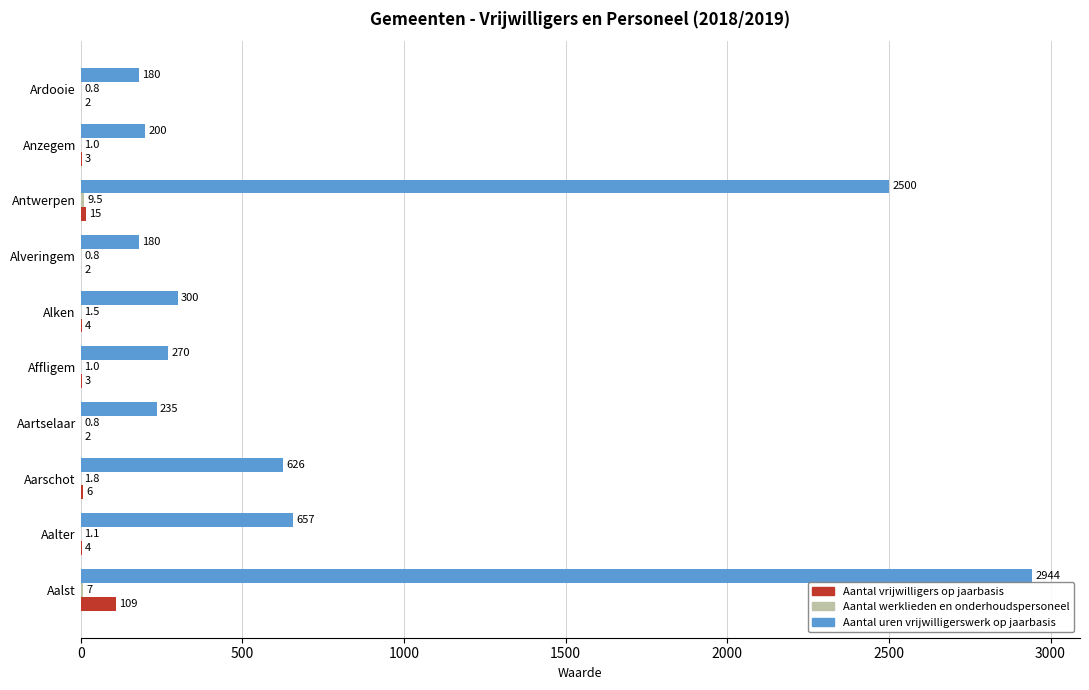

True or false: Aantal uren vrijwilligerswerk op jaarbasis has a value of 180.0 at Alveringem.

True